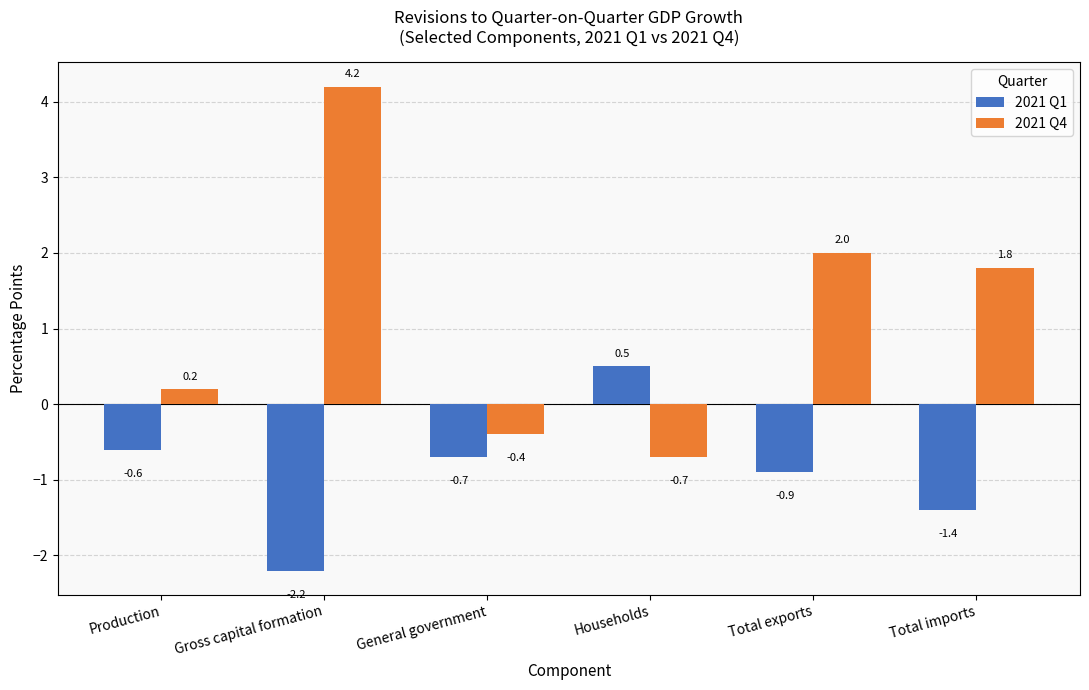

The value of 2021 Q4 at Gross capital formation is 4.2. True or false?

True